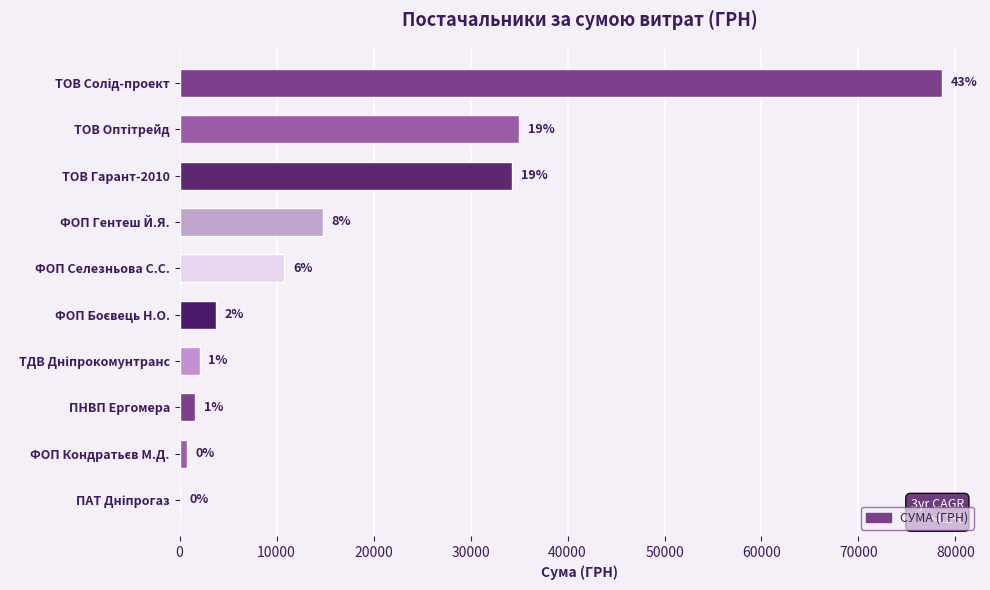

Are the bars horizontal?

Yes